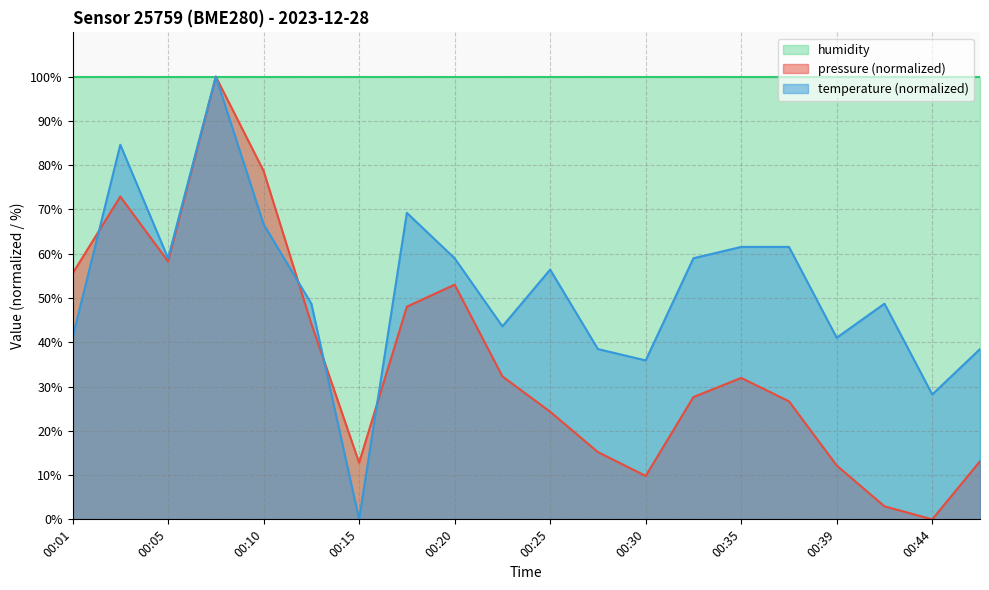

Count the number of categories in the chart.

20